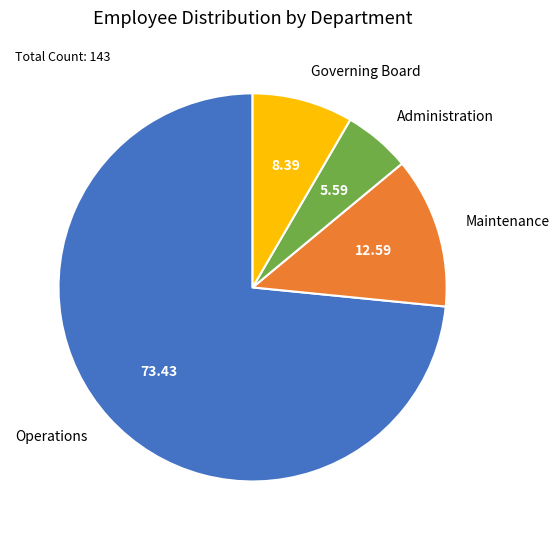

Which has a higher value, Administration or Governing Board?

Governing Board